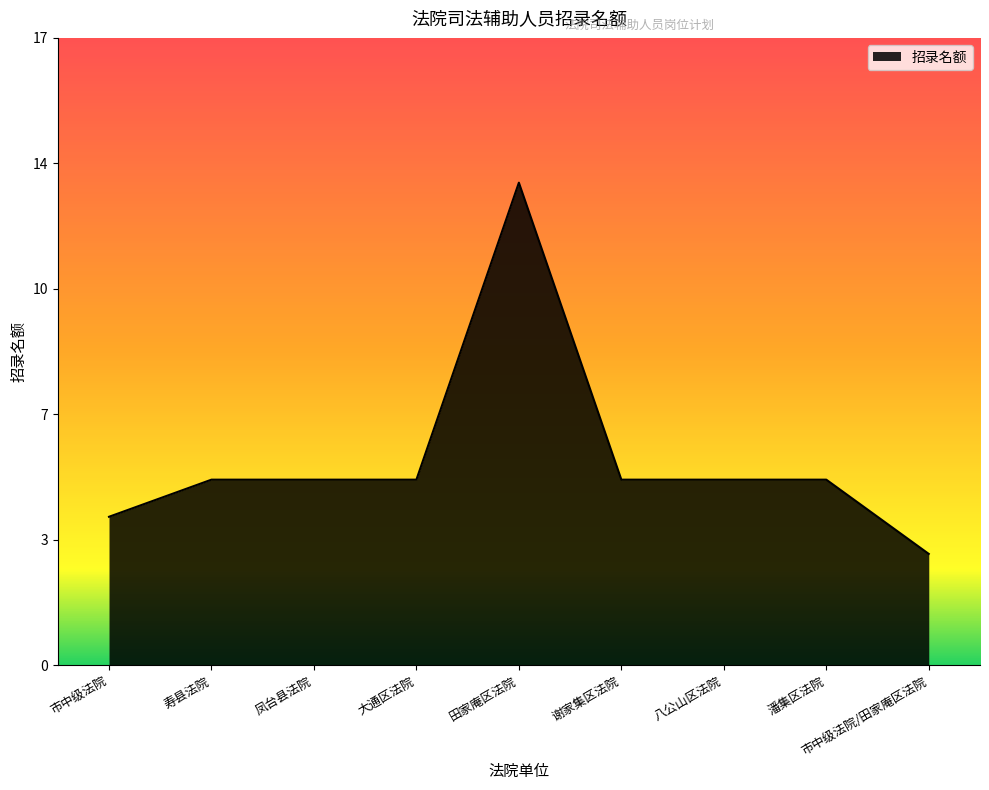

How many interior local peaks (higher than both neighbors) does the data have?

1